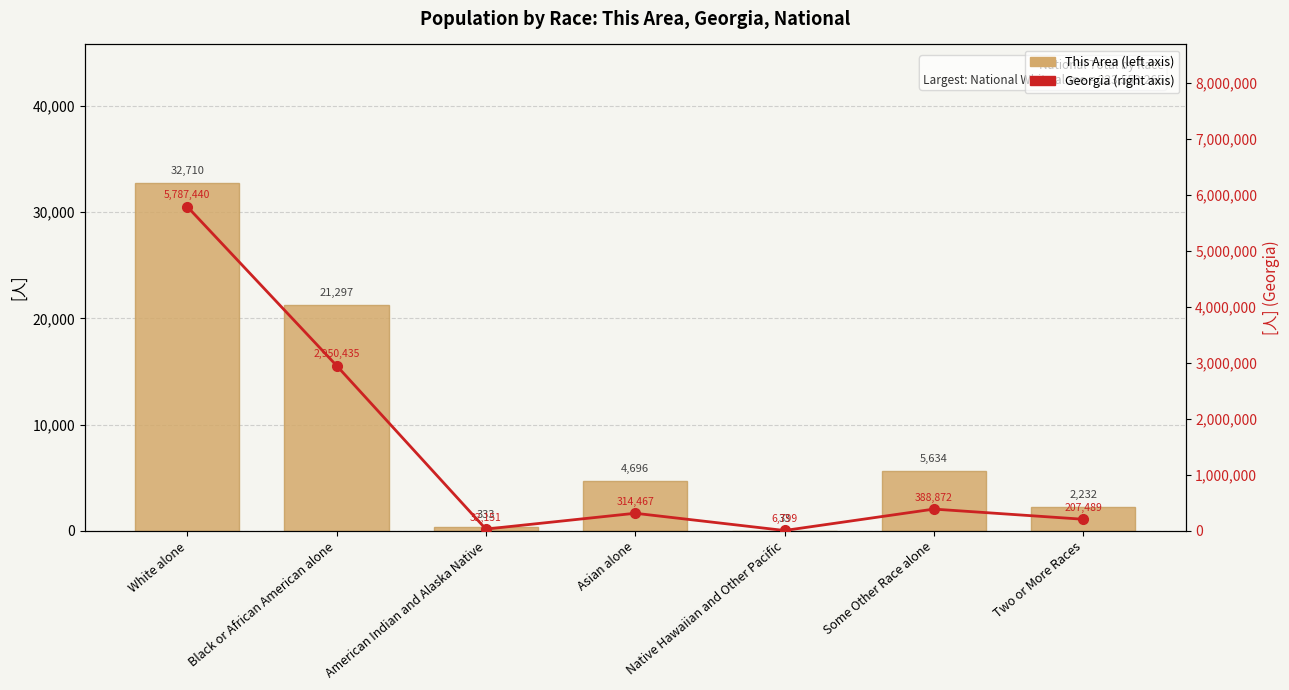

What is the spread (max minus min) of values at Native Hawaiian and Other Pacific?

6766